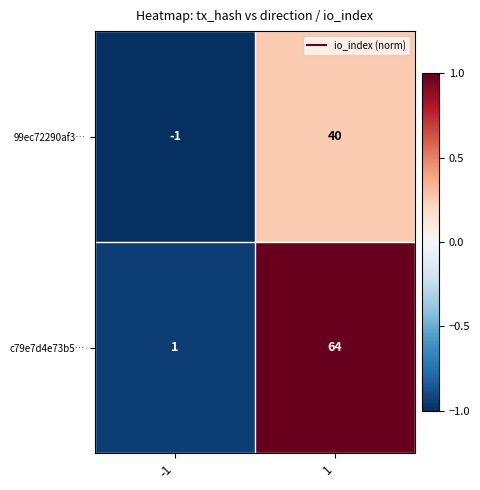

Reading left to right, what are all the values shown in this chart?

99ec72290af3…: -1	40
c79e7d4e73b5…: 1	64